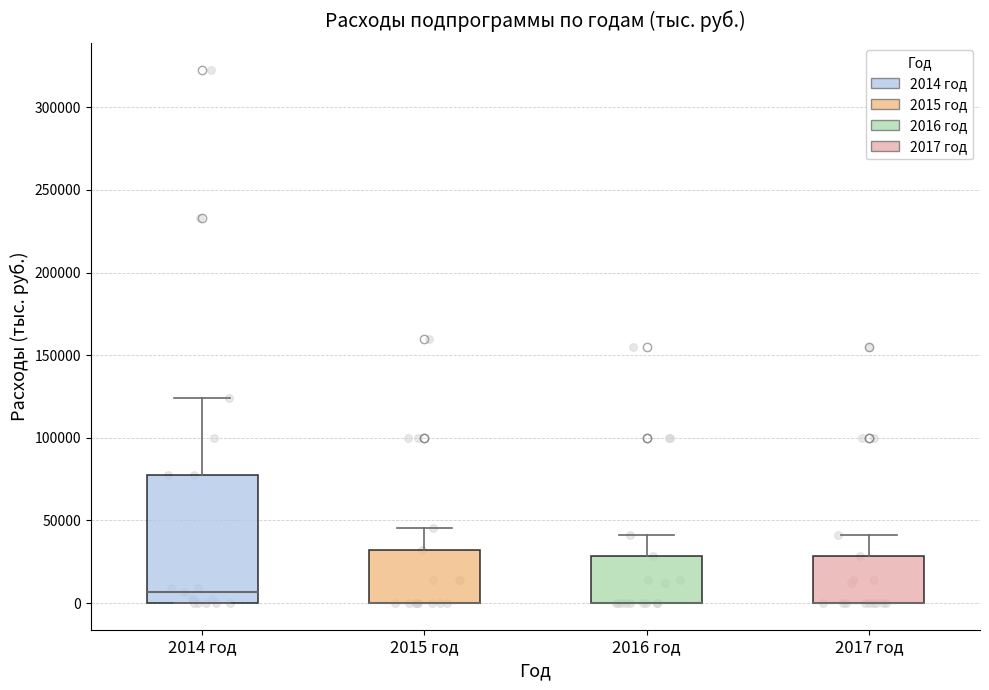

Reading left to right, transcribe this box plot: for each box, give where its median line is, the range the box spans, and where its two whiskers end, as read against the y-axis. The values are not printed on the chart, so give them approximately, as read against the axis.

2014 год: median 5000, box 0 to 75000, whiskers 0 to 125000
2015 год: median 0 (drawn on the box's lower edge), box 0 to 30000, whiskers 0 to 45000
2016 год: median 0 (drawn on the box's lower edge), box 0 to 30000, whiskers 0 to 40000
2017 год: median 0 (drawn on the box's lower edge), box 0 to 30000, whiskers 0 to 40000